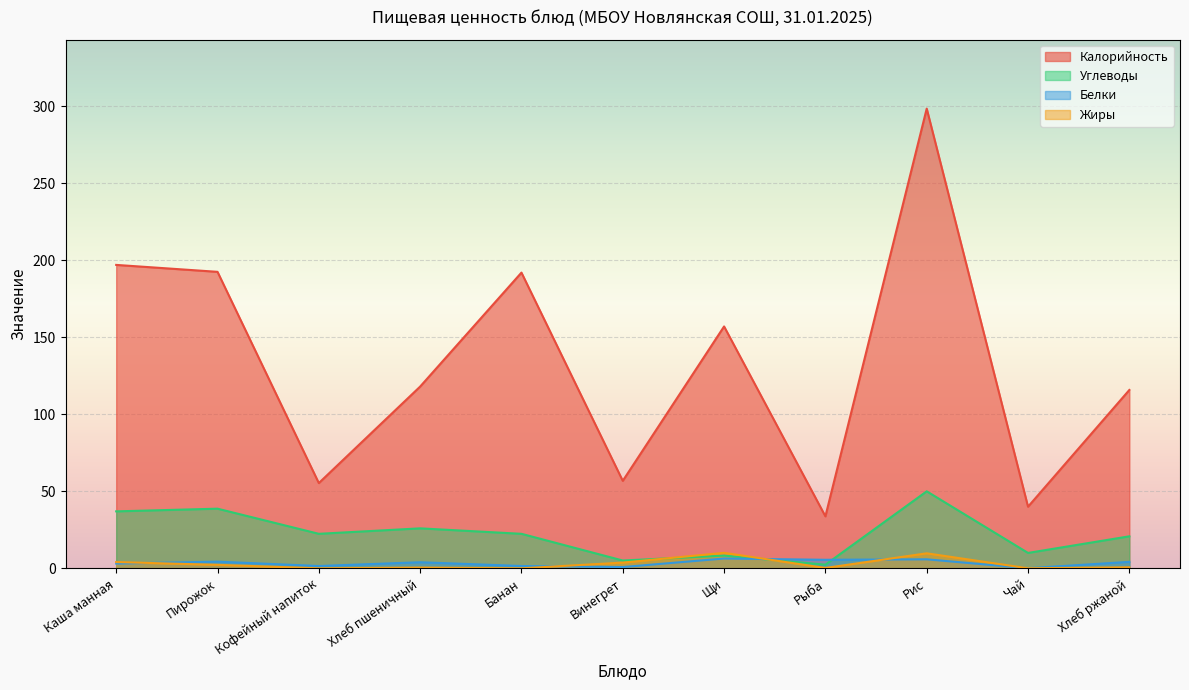

What is the sum of the Жиры values at Пирожок and Каша манная?

6.3